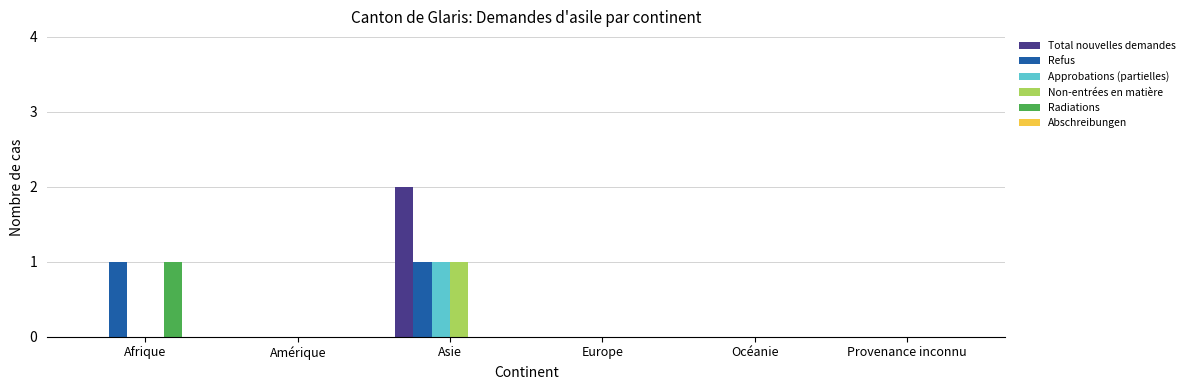

At which category is the sum across all series the highest?

Asie